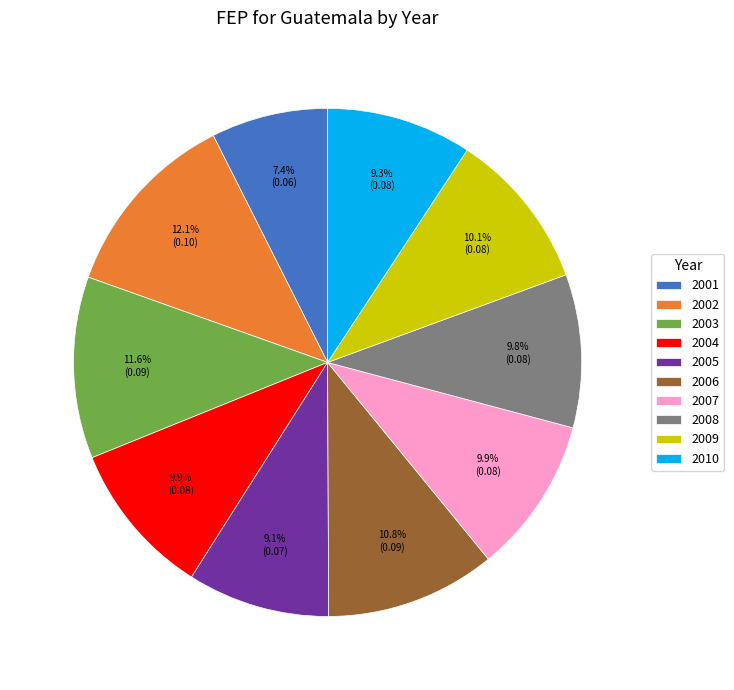

To the nearest percent, what portion does 2002 represent?

12%